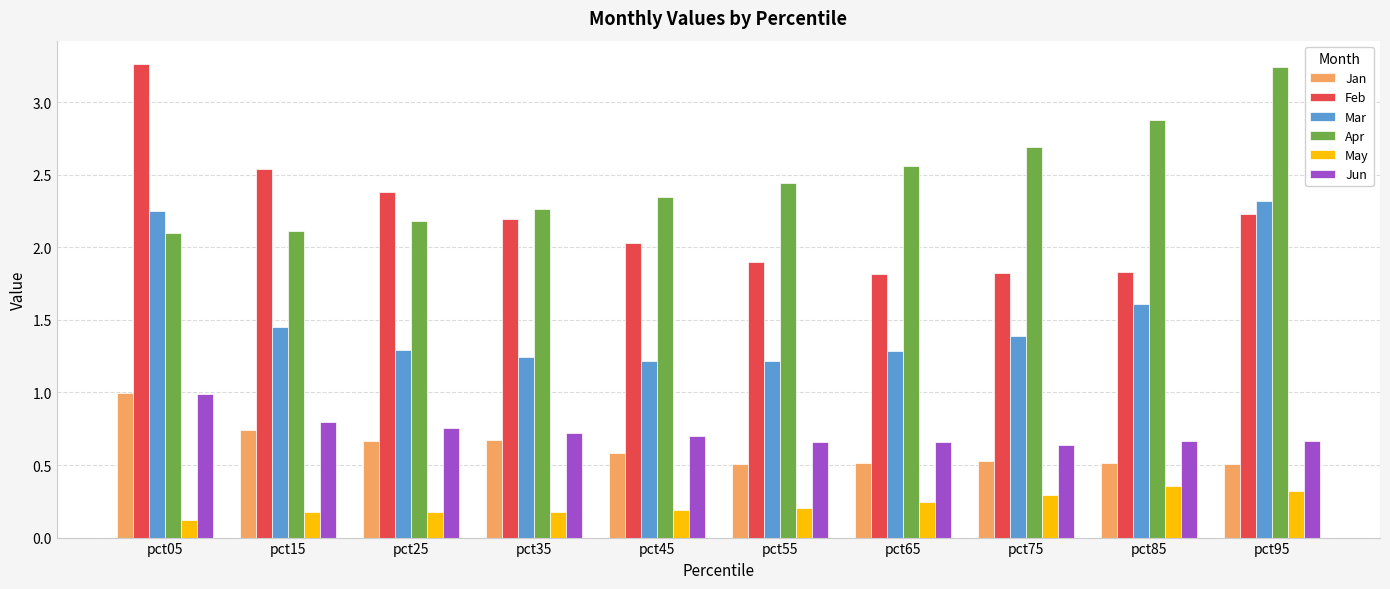

Rank the series at pct65 from highest to lowest value.

Apr, Feb, Mar, Jun, Jan, May